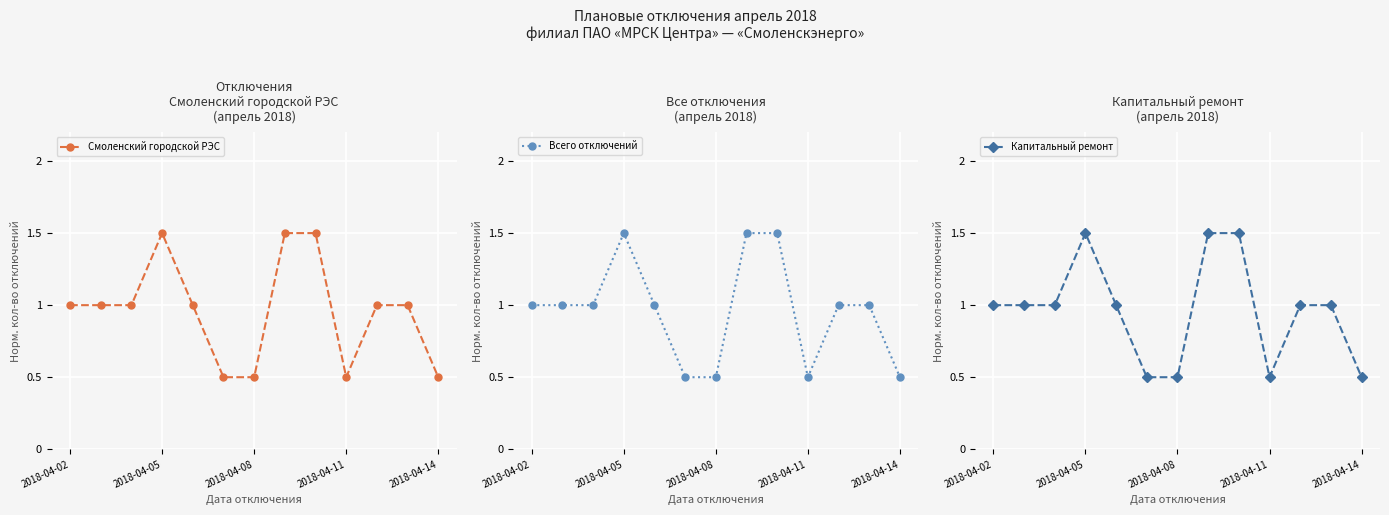

True or false: Всего отключений has more than 2 points higher than both neighbors.

False